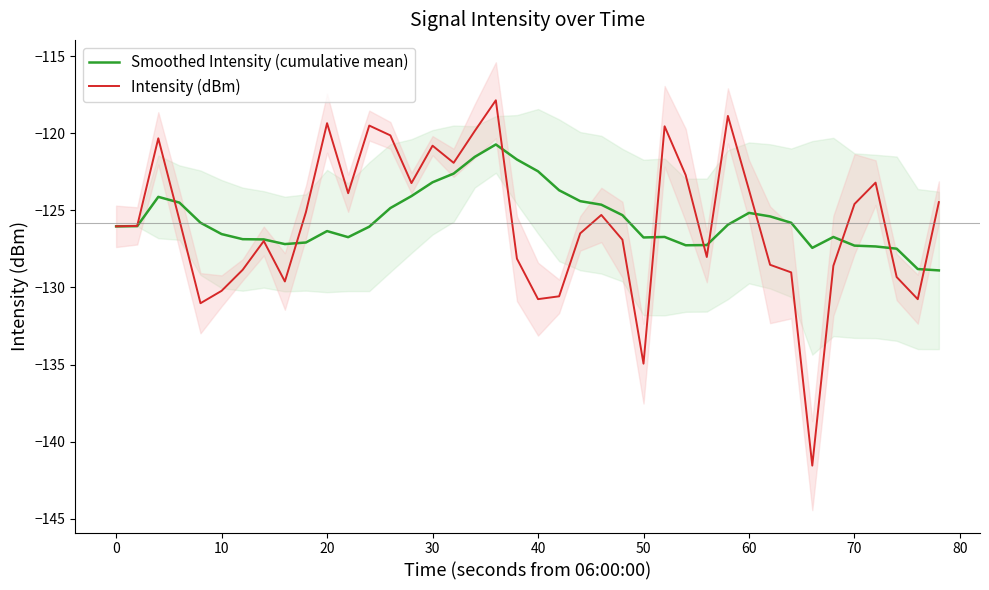

Reading left to right, extract all data points from this chart.

Smoothed Intensity (cumulative mean): -126.0	-126.0	-124.1	-124.5	-125.8	-126.5	-126.9	-126.9	-127.2	-127.1	-126.3	-126.7	-126.1	-124.9	-124.1	-123.2	-122.6	-121.5	-120.7	-121.7	-122.5	-123.7	-124.4	-124.6	-125.3	-126.8	-126.7	-127.3	-127.3	-125.9	-125.2	-125.4	-125.8	-127.4	-126.7	-127.3	-127.3	-127.5	-128.8	-128.9
Intensity (dBm): -126.0	-126.0	-120.3	-125.6	-131.0	-130.2	-128.9	-127.0	-129.6	-125.1	-119.4	-123.9	-119.5	-120.1	-123.2	-120.8	-121.9	-119.9	-117.9	-128.1	-130.8	-130.6	-126.5	-125.3	-126.9	-134.9	-119.6	-122.7	-128.0	-118.9	-123.7	-128.5	-129.0	-141.5	-128.6	-124.6	-123.2	-129.3	-130.8	-124.5